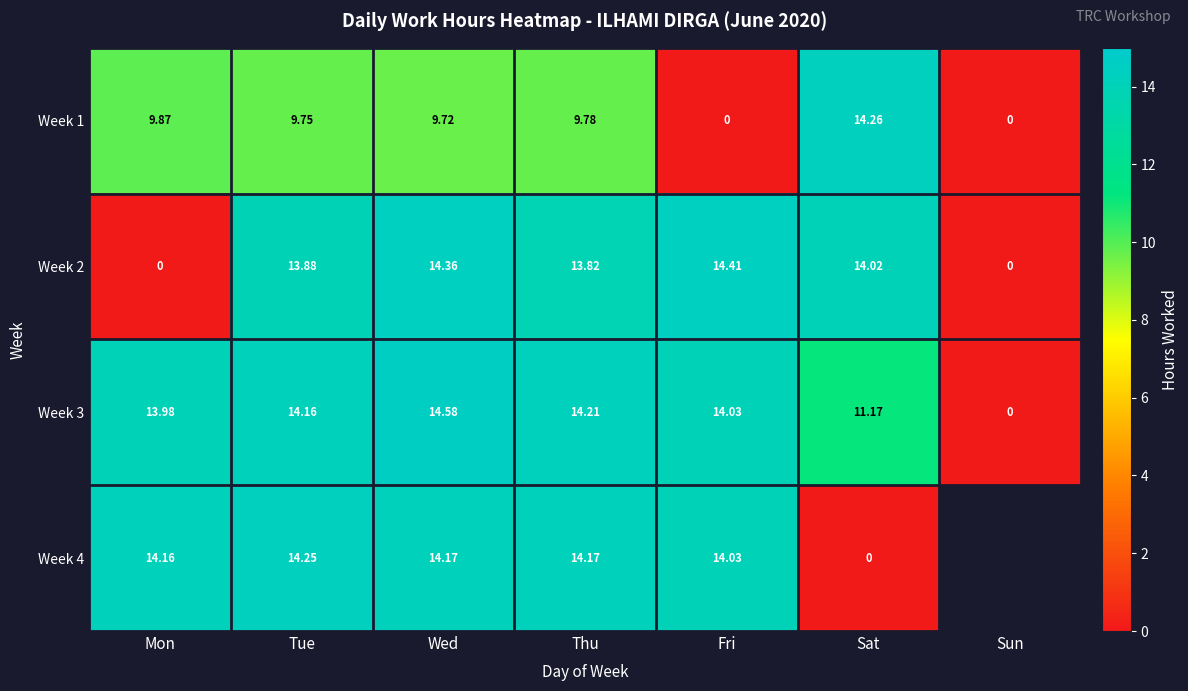

Where does the Week 2 series first go above 13?

Tue